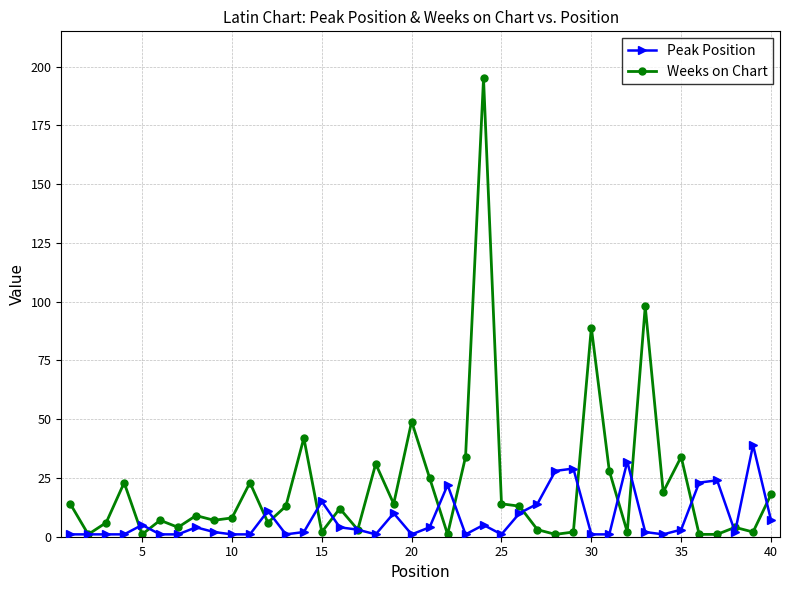

Which series has the largest range (max minus min)?

Weeks on Chart